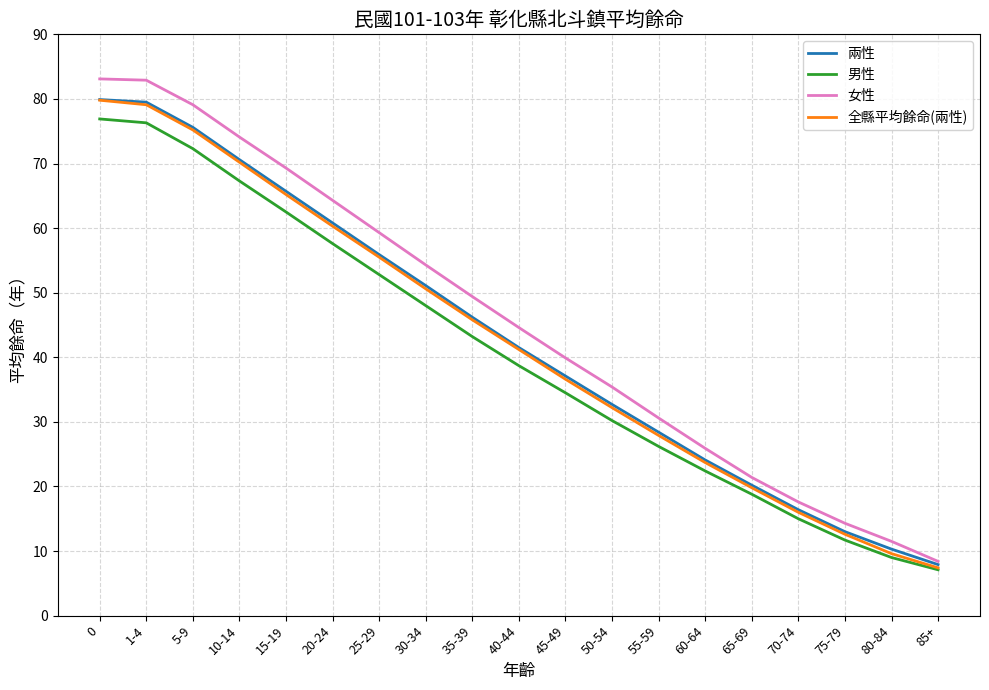

Which series changed the most between 55-59 and 75-79?

女性